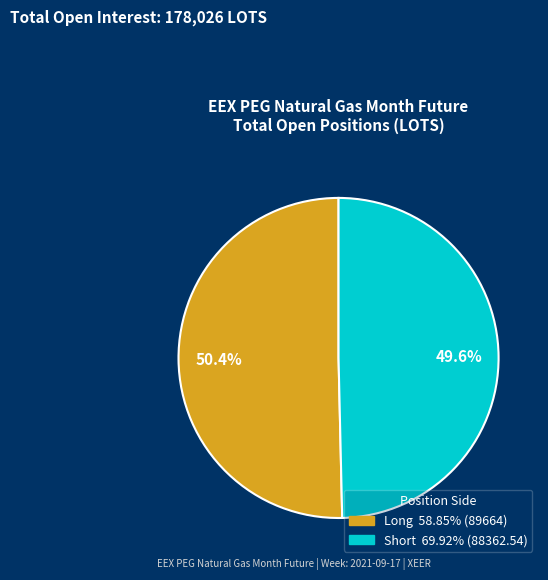

Is there any slice that represents more than half of the pie?

Yes